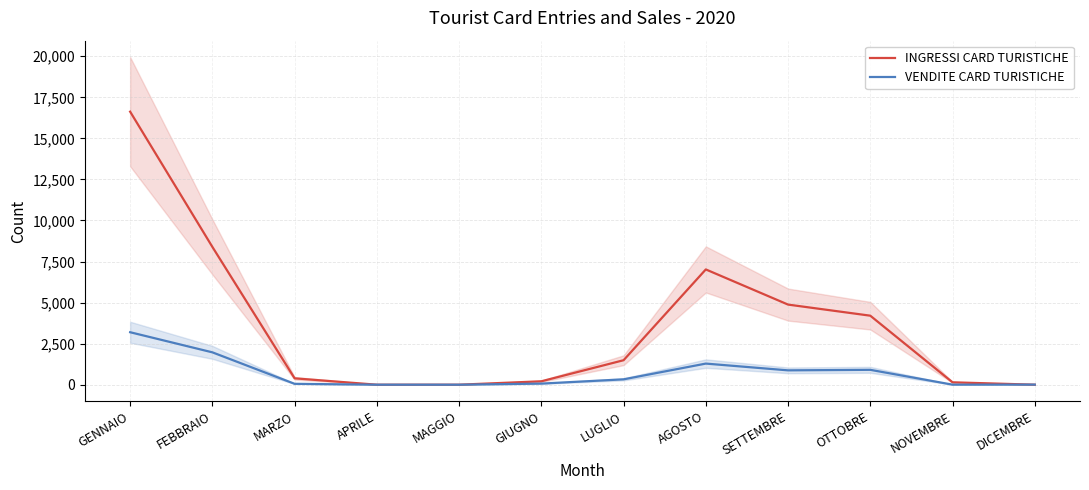

The INGRESSI CARD TURISTICHE series shows 25332 at GENNAIO. True or false?

False